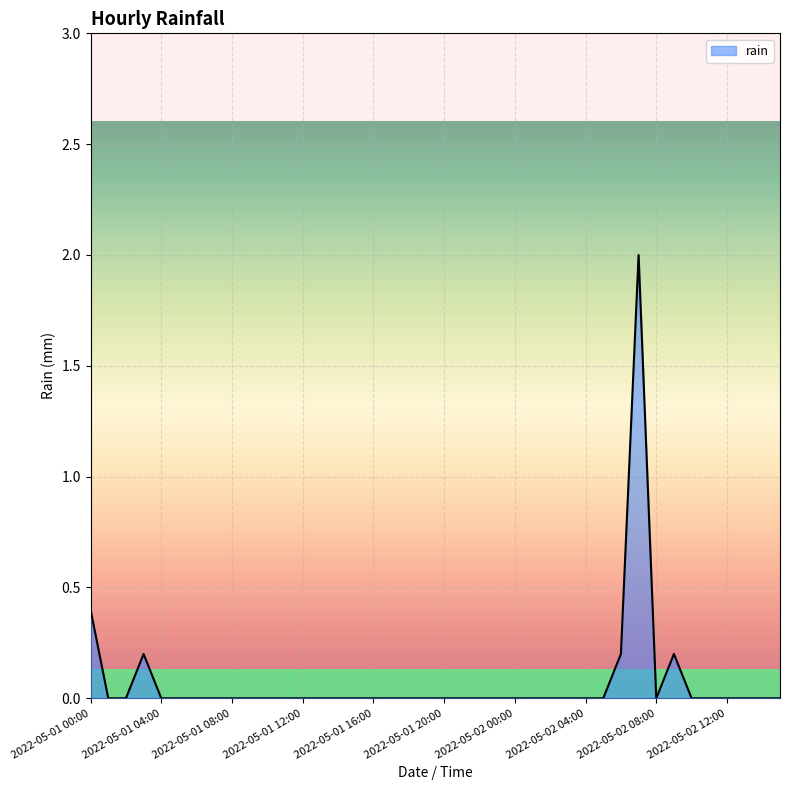

Does the chart have visible grid lines?

Yes